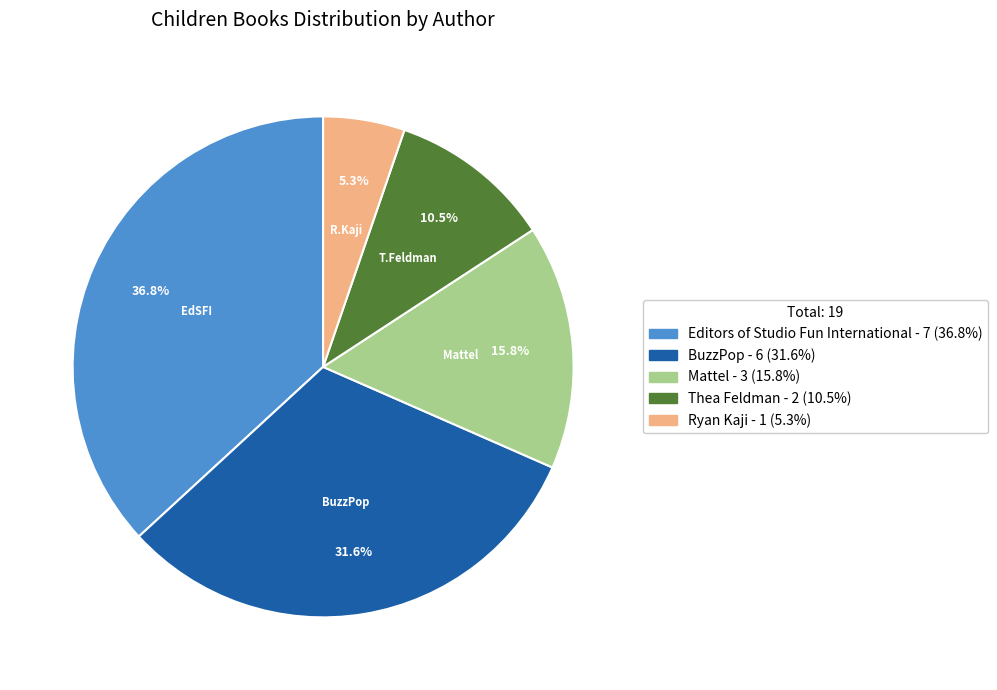

To the nearest percent, what is the average slice percentage?

20%